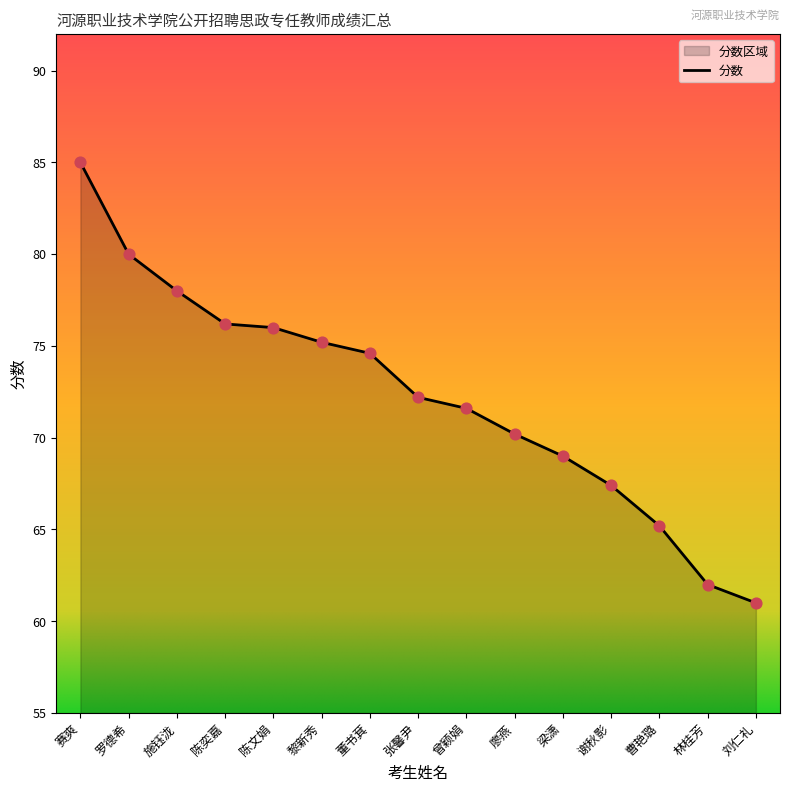

What is the change in value from 董书萁 to 曹艳璐?

-9.4